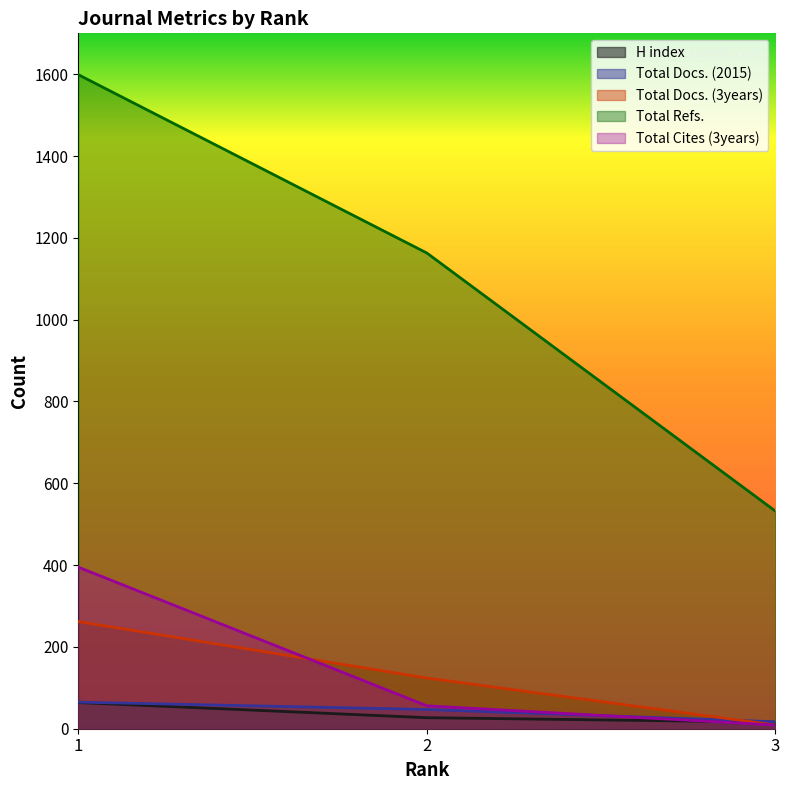

Between 1 and 3, which is larger?

1